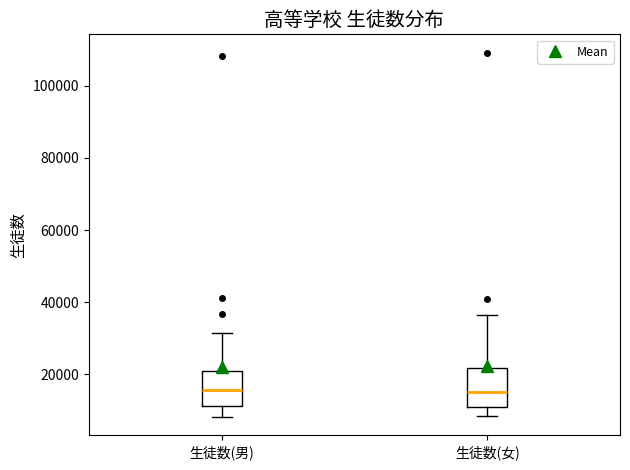

Where does the median line of the box for 生徒数(女) sit on the y-axis? The values are not printed on the chart, so give them approximately, as read against the axis.

16000